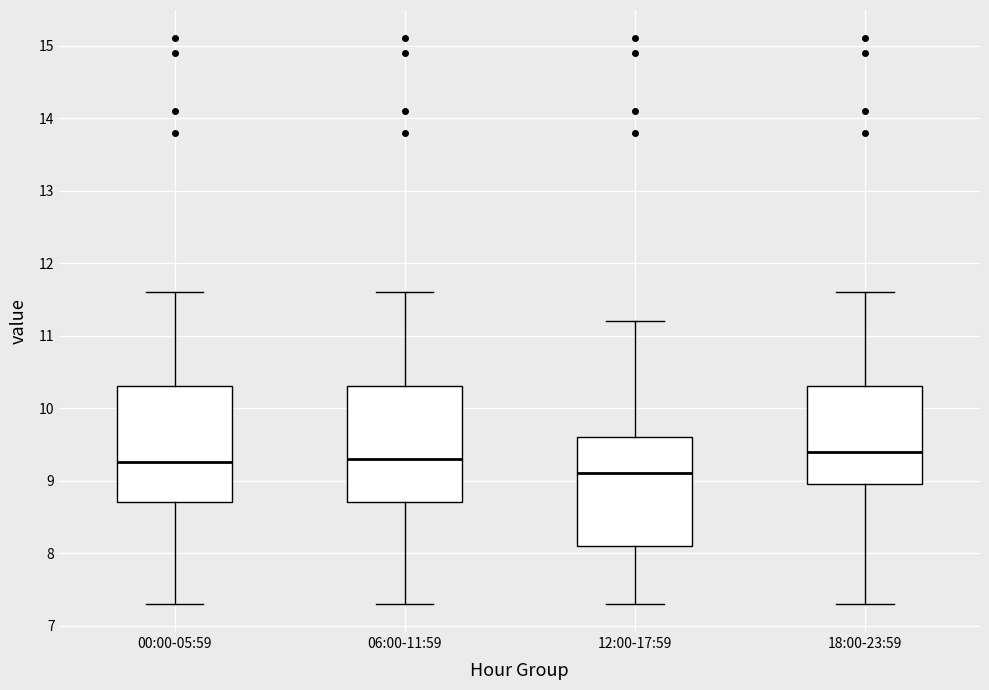

Where does the median line of the box for 00:00-05:59 sit on the y-axis? The values are not printed on the chart, so give them approximately, as read against the axis.

9.3